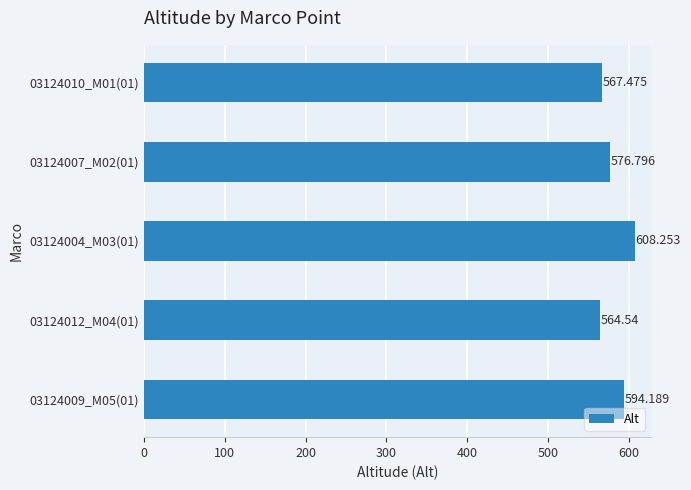

Where is the data nearest to the value 586?

03124009_M05(01)